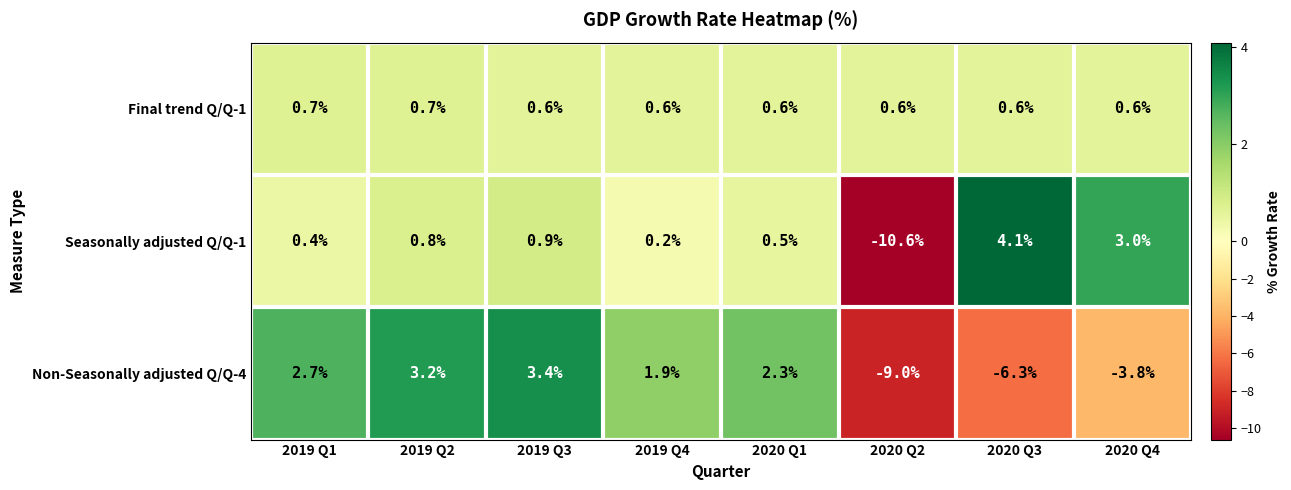

Rank the series by their average value, from highest to lowest.

Final trend Q/Q-1, Seasonally adjusted Q/Q-1, Non-Seasonally adjusted Q/Q-4